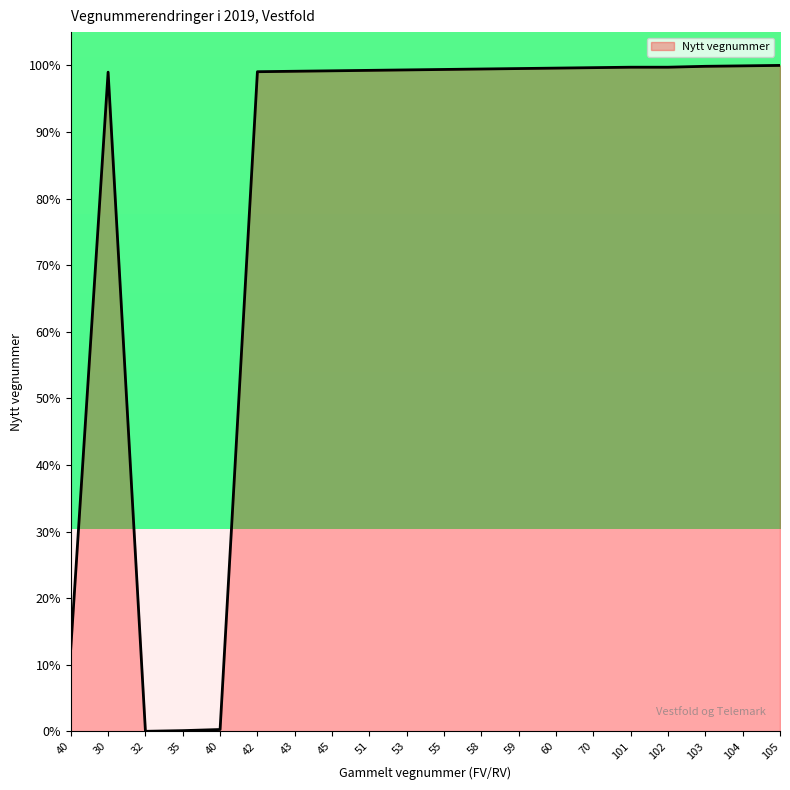

What is the greatest value displayed?

100.0